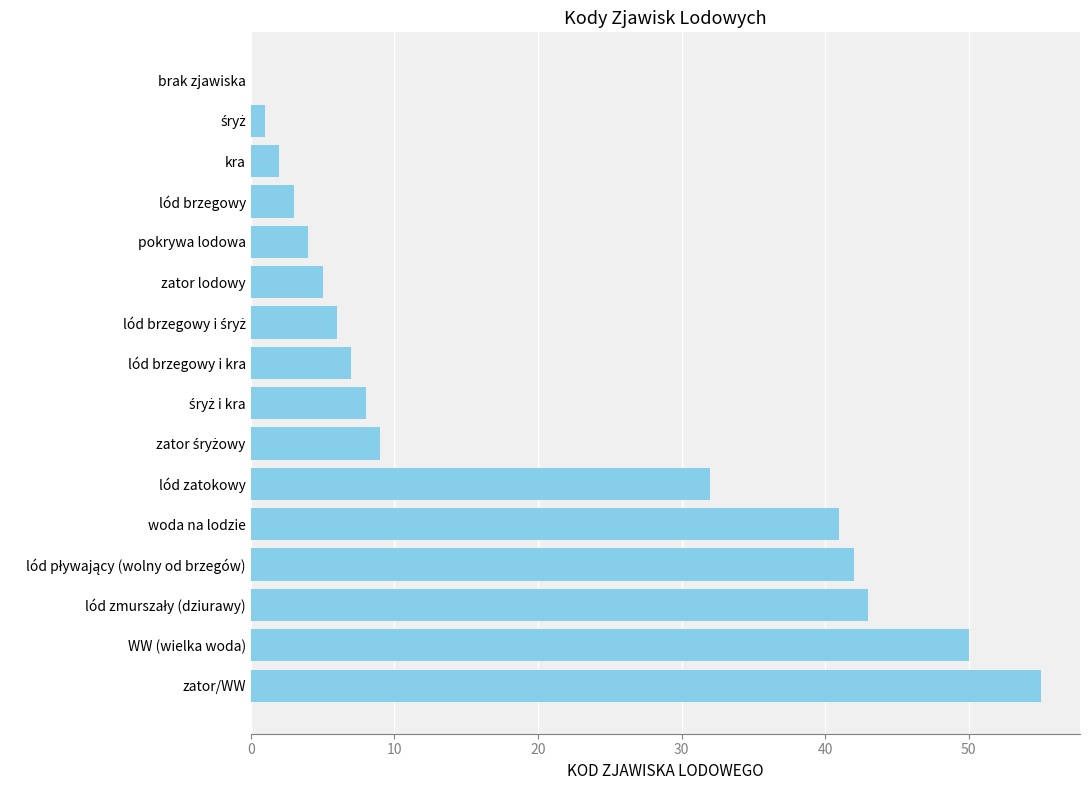

Where is the data nearest to the value 27?

lód zatokowy